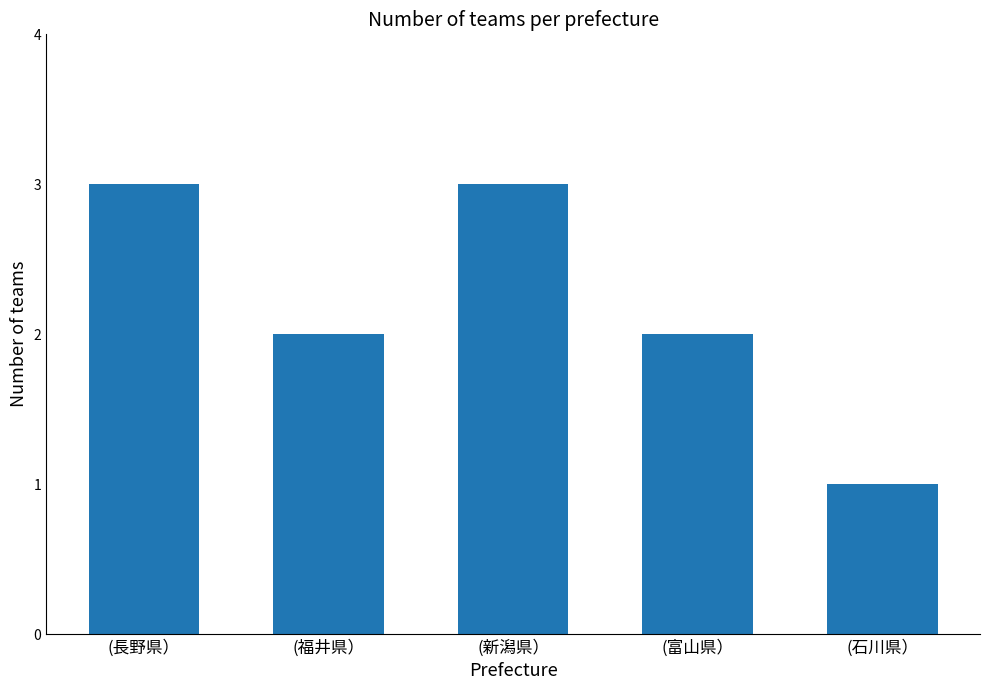

What is the greatest value displayed?

3